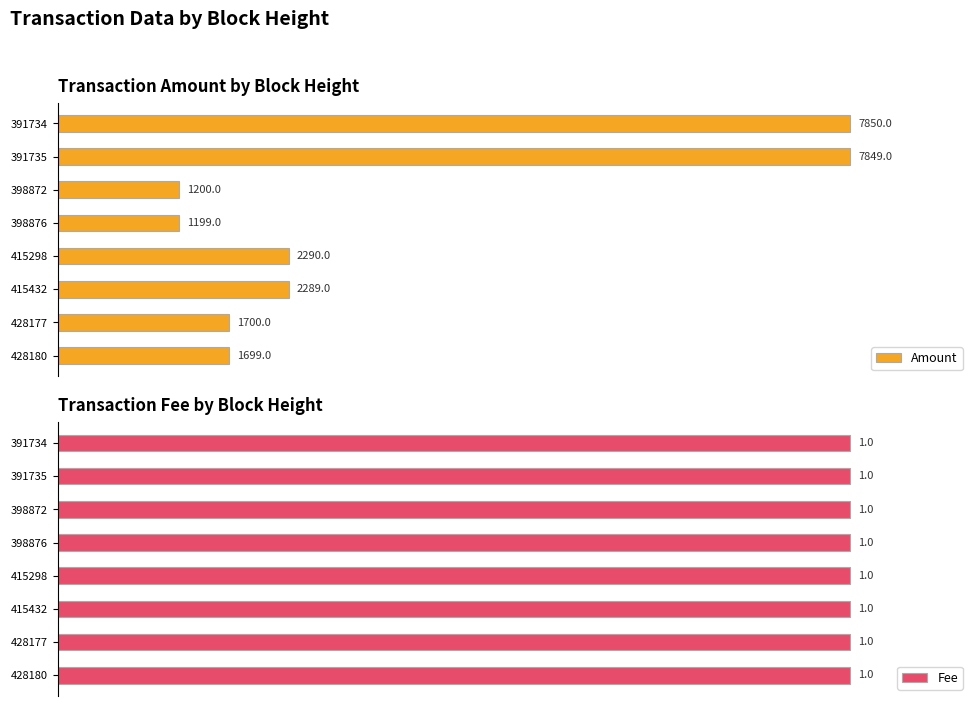

Which series has the largest range (max minus min)?

Amount